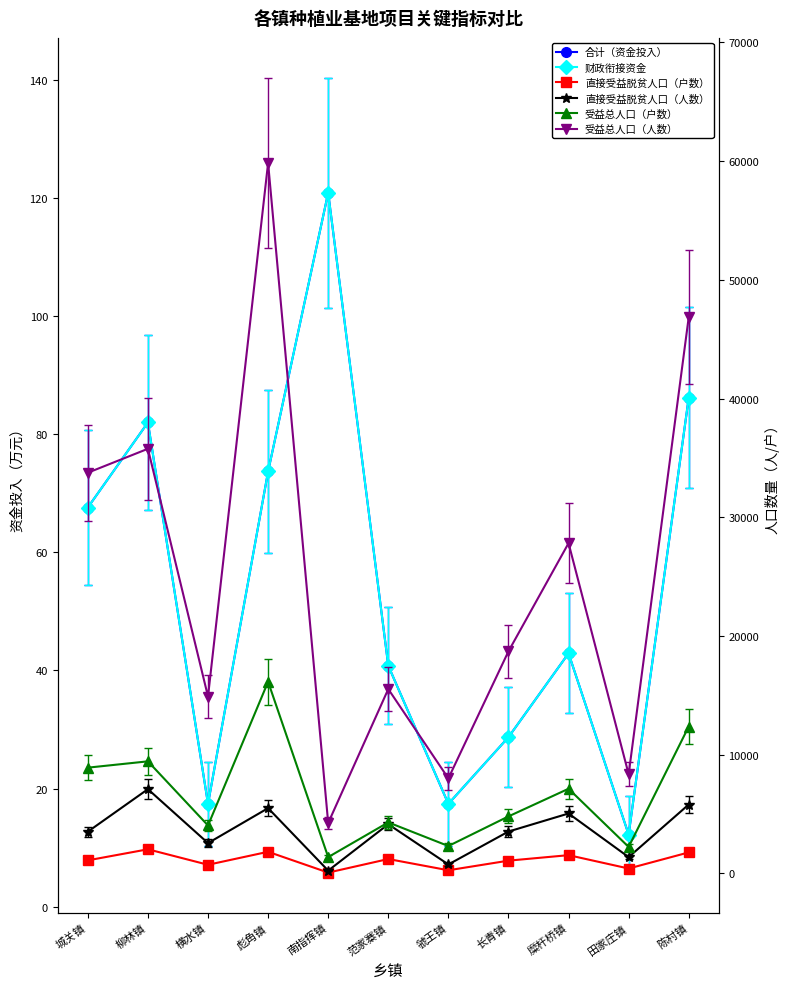

What is the value of the 直接受益脱贫人口（户数） point at the 10th from the left?

412.0